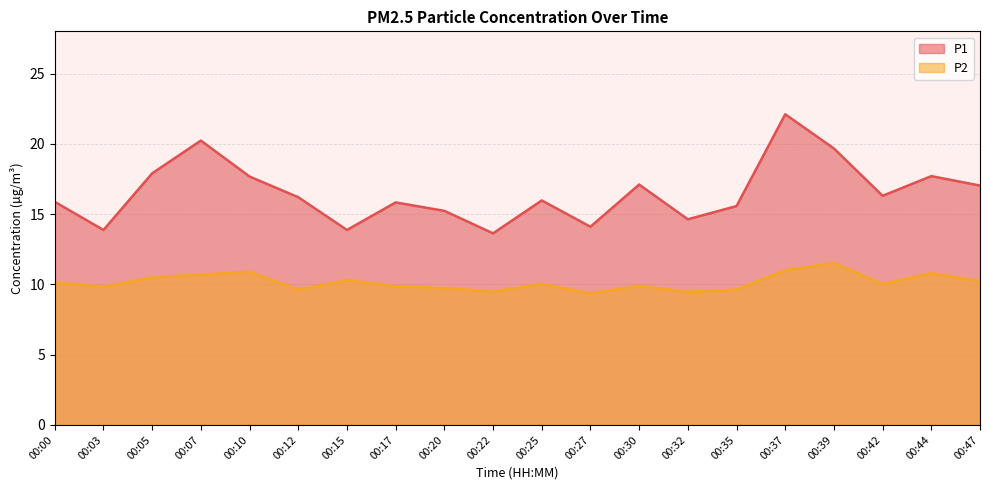

Which series changed the most between 00:05 and 00:44?

P2